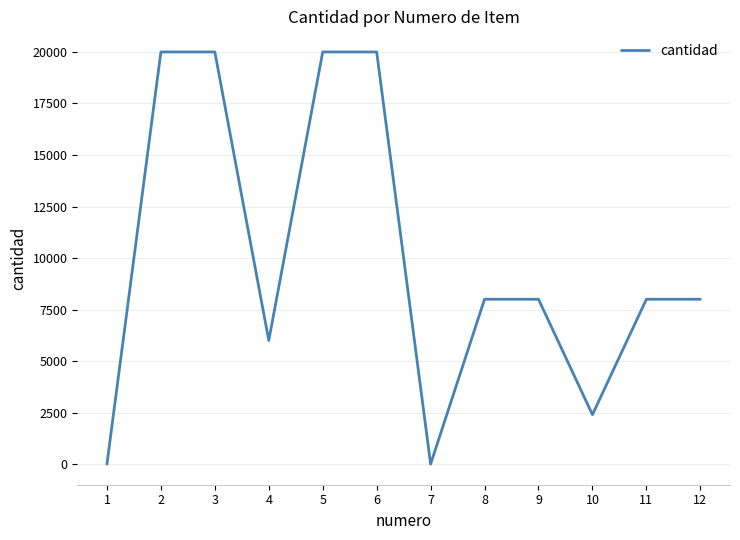

What is the greatest value displayed?

20000